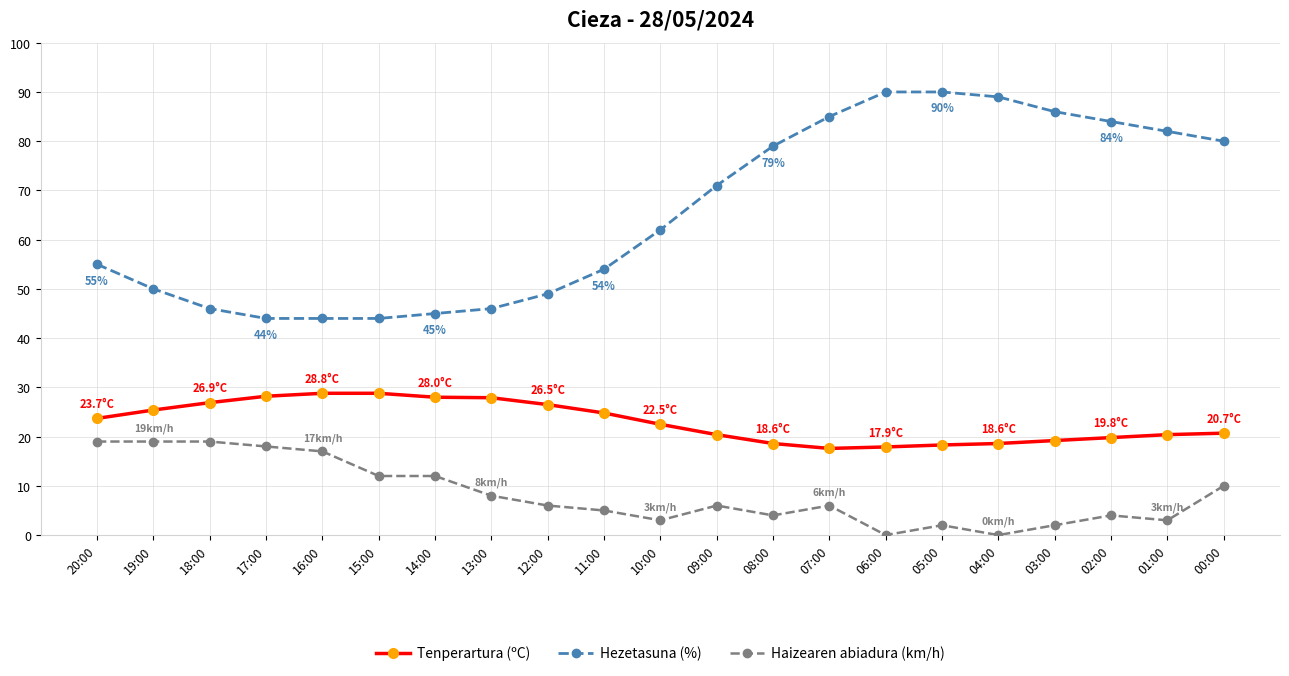

What is the value of the Hezetasuna (%) point at the 6th from the left?

44.0